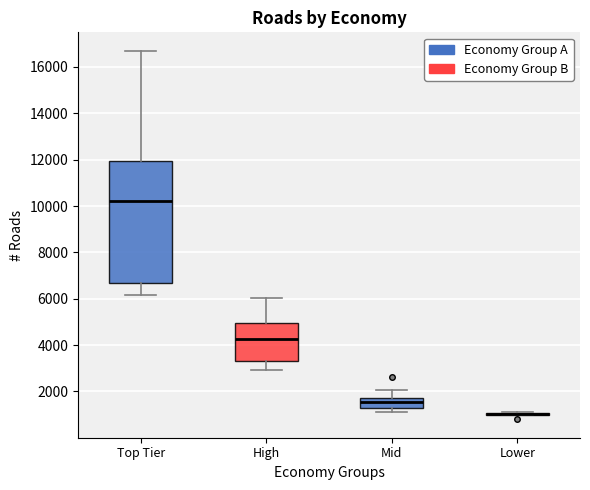

Where does the median line of the box for Mid sit on the y-axis? The values are not printed on the chart, so give them approximately, as read against the axis.

1600